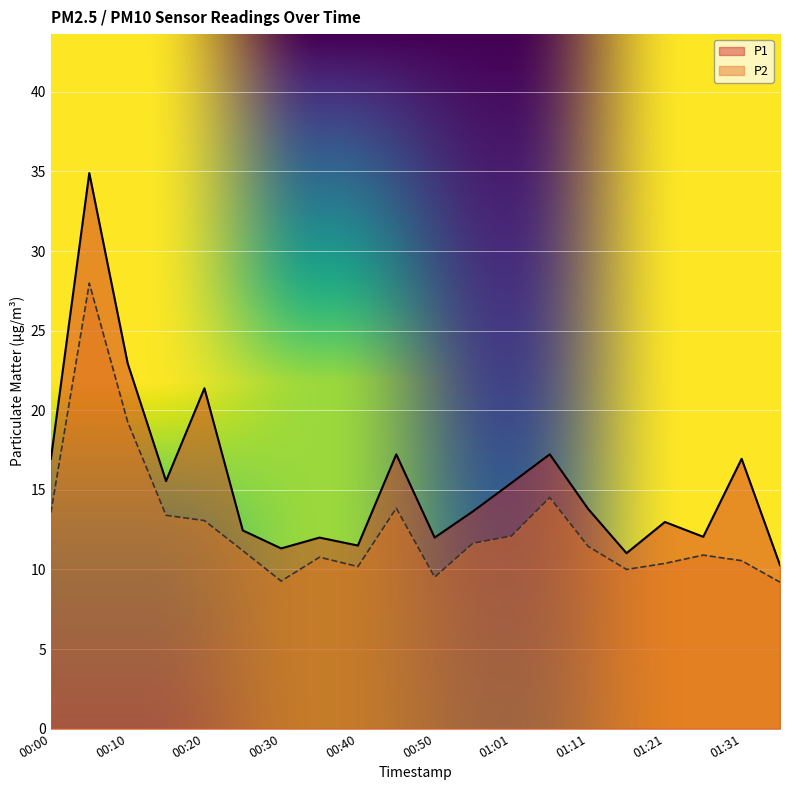

Between 00:45 and 00:10, which is larger?

00:10